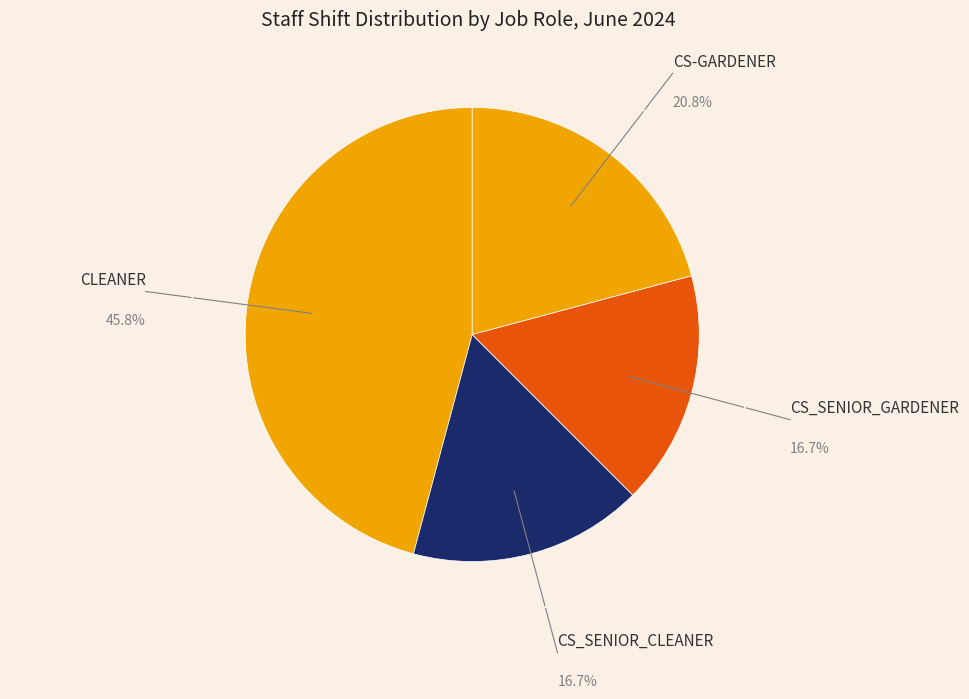

To the nearest percent, what is the difference between the largest and smallest slice percentages?

29%